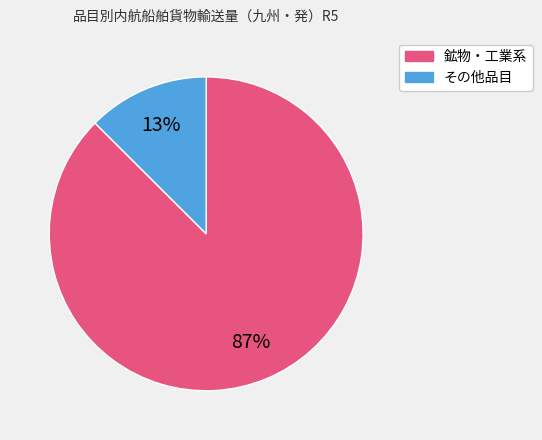

Is there a majority slice in this chart?

Yes